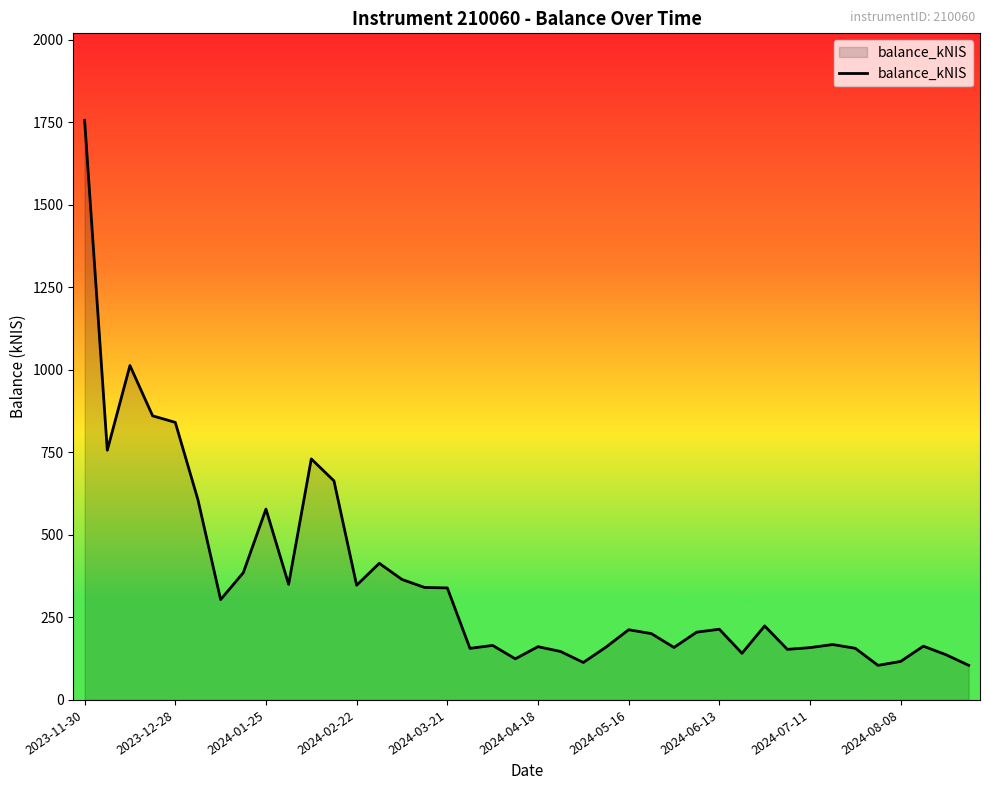

What is the difference between the maximum and minimum values?

1650.9